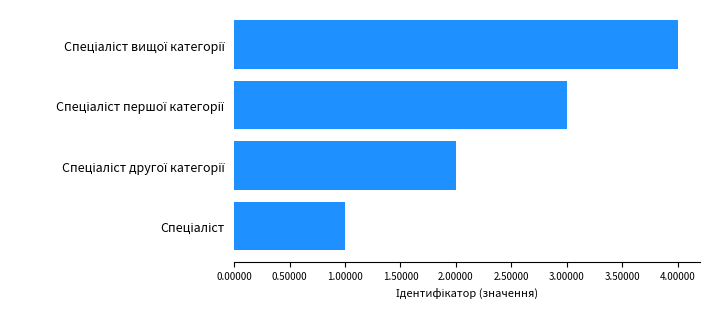

What is the greatest value displayed?

4